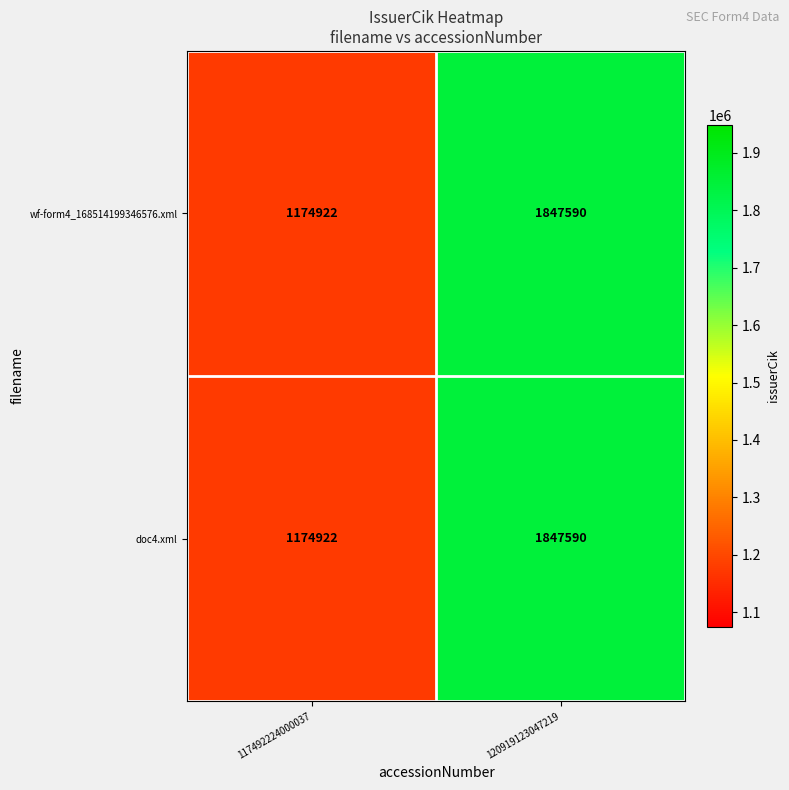

At which label is wf-form4_168514199346576.xml closest to 1511256?

117492224000037